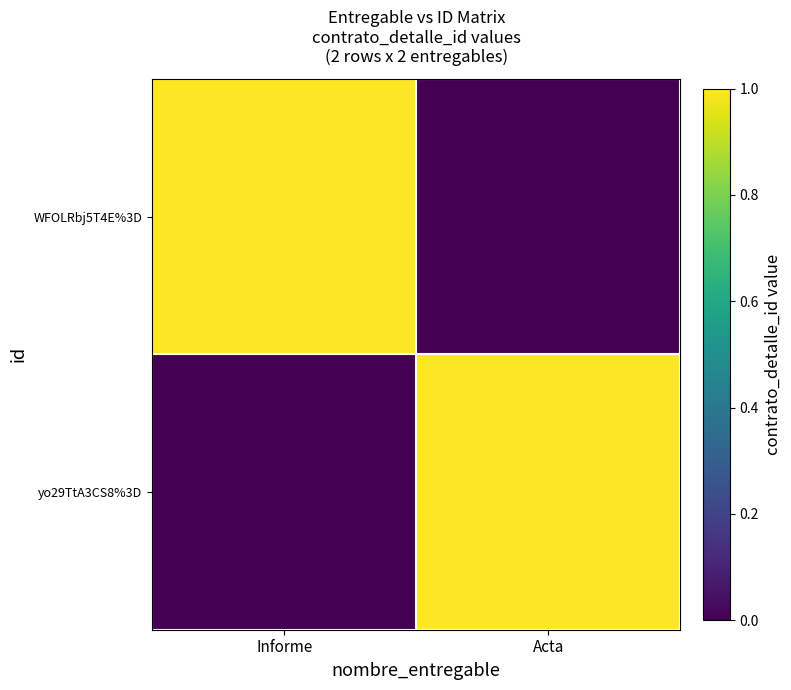

What is the total value across all series at Informe?

1